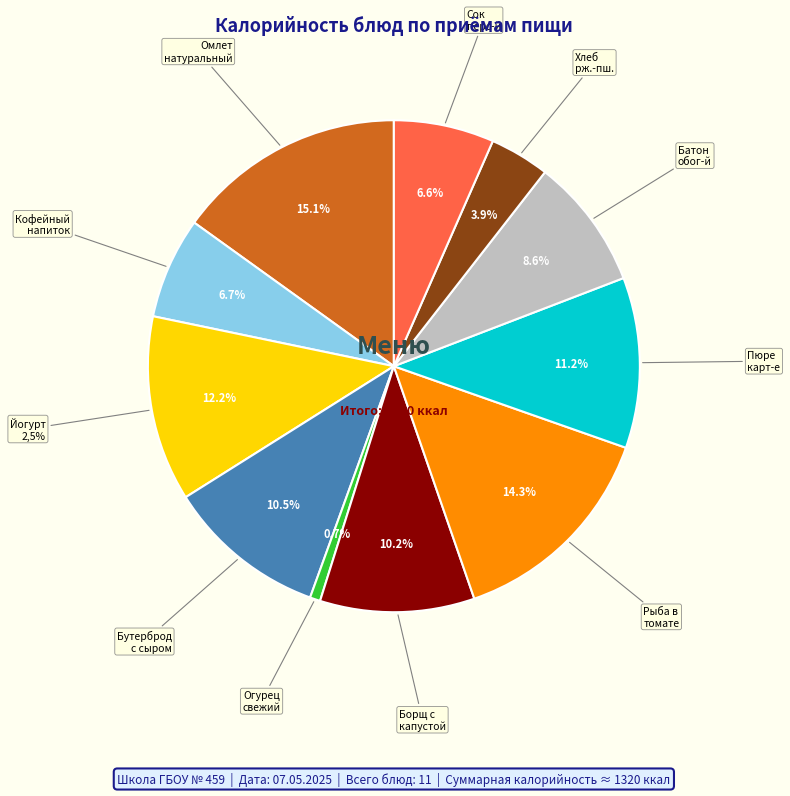

The СОК ПЕРСИКОВЫЙ slice represents 7% of the pie. True or false?

True